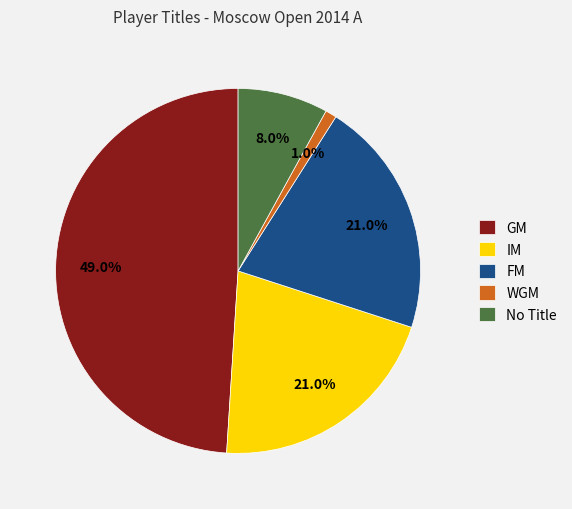

To the nearest percent, what is the average slice percentage?

20%